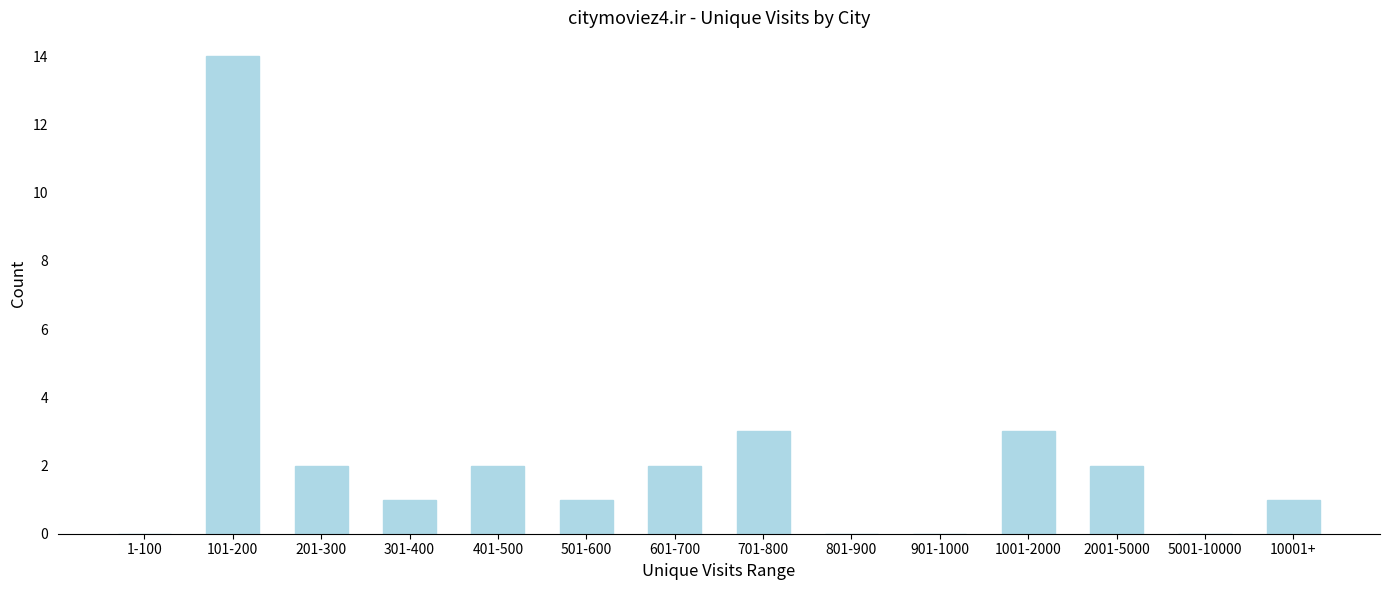

Reading left to right, extract all data points from this chart.

1-100=0	101-200=14	201-300=2	301-400=1	401-500=2	501-600=1	601-700=2	701-800=3	801-900=0	901-1000=0	1001-2000=3	2001-5000=2	5001-10000=0	10001+=1